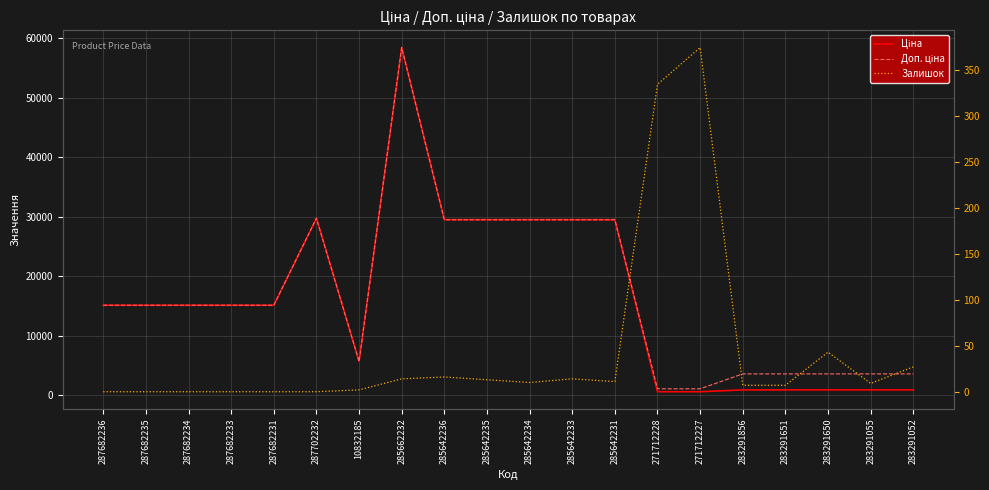

Where is Доп. ціна nearest to the value 29754?

287702232